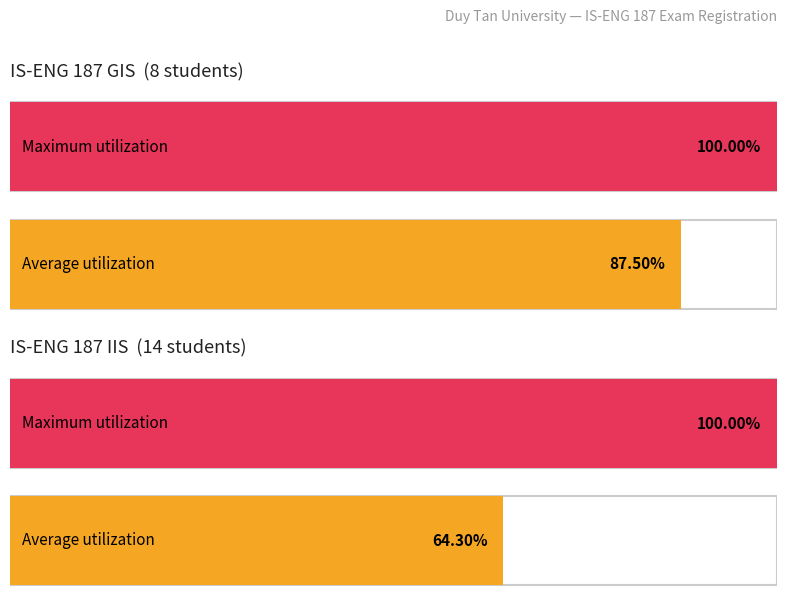

Does the chart contain stacked bars?

No